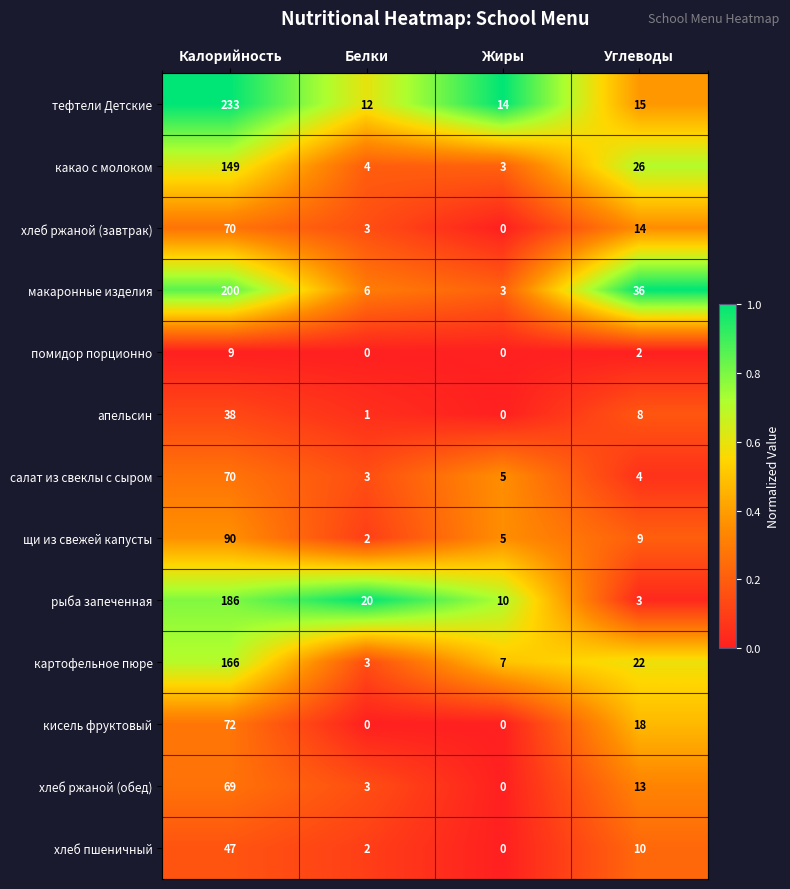

At Углеводы, list the series in order from smallest to largest.

помидор порционно, рыба запеченная, салат из свеклы с сыром, апельсин, щи из свежей капусты, хлеб пшеничный, хлеб ржаной (обед), хлеб ржаной (завтрак), тефтели Детские, кисель фруктовый, картофельное пюре, какао с молоком, макаронные изделия